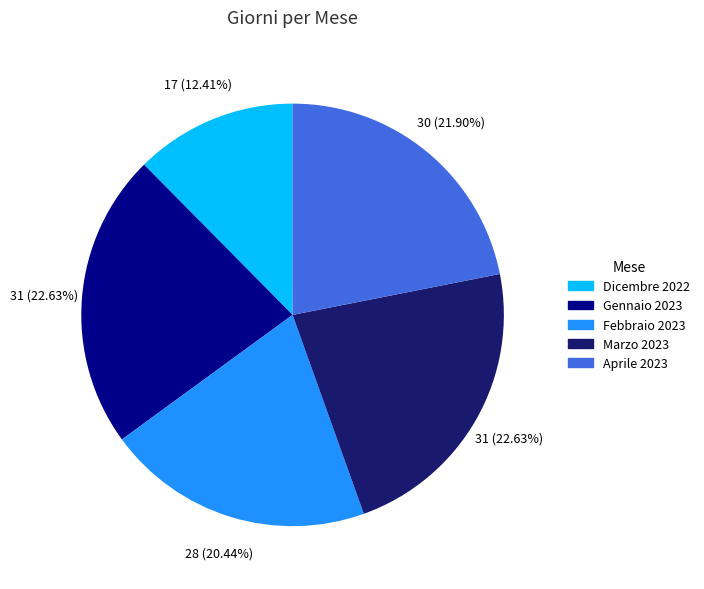

Count the number of slices in the pie.

5